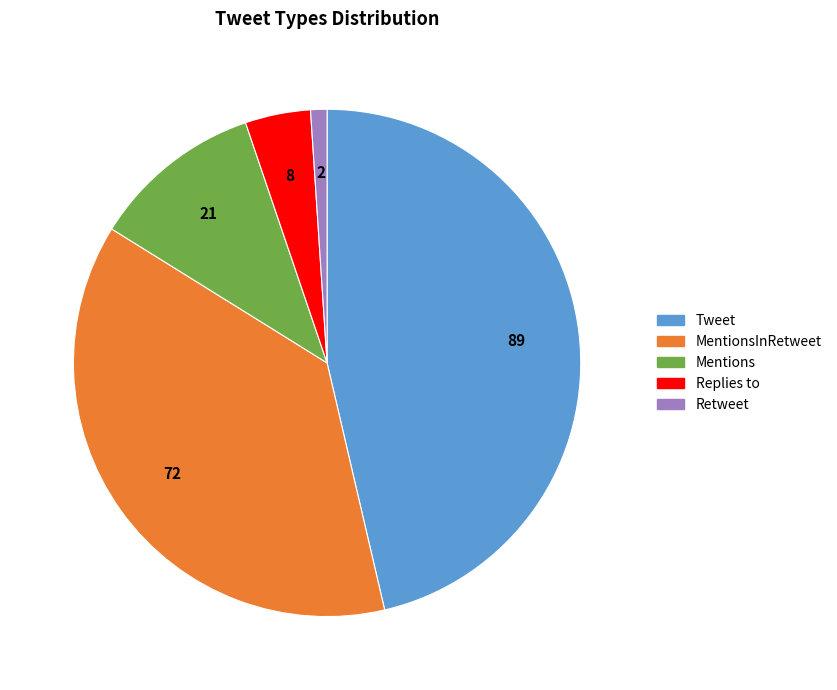

How many segments does this pie chart have?

5